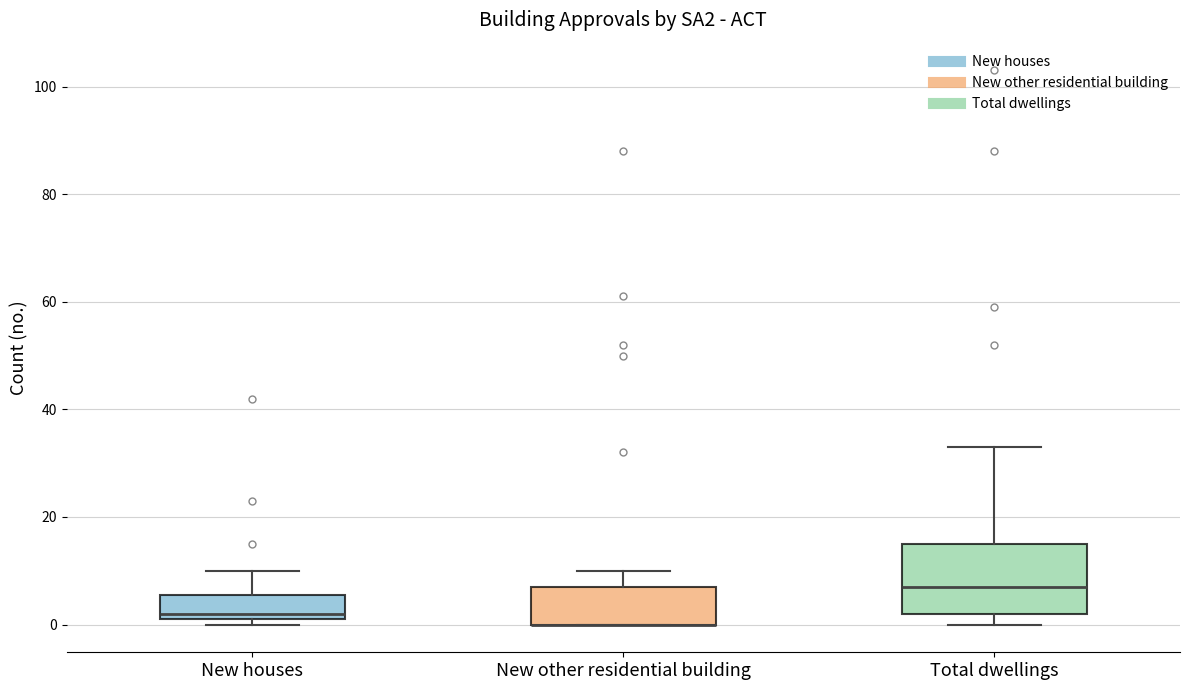

Reading left to right, transcribe this box plot: for each box, give where its median line is, the range the box spans, and where its two whiskers end, as read against the y-axis. The values are not printed on the chart, so give them approximately, as read against the axis.

New houses: median 2 (just above the box's lower edge), box 2 to 6, whiskers 0 to 10
New other residential building: median 0 (drawn on the box's lower edge), box 0 to 8, whiskers 0 to 10
Total dwellings: median 8, box 2 to 16, whiskers 0 to 34